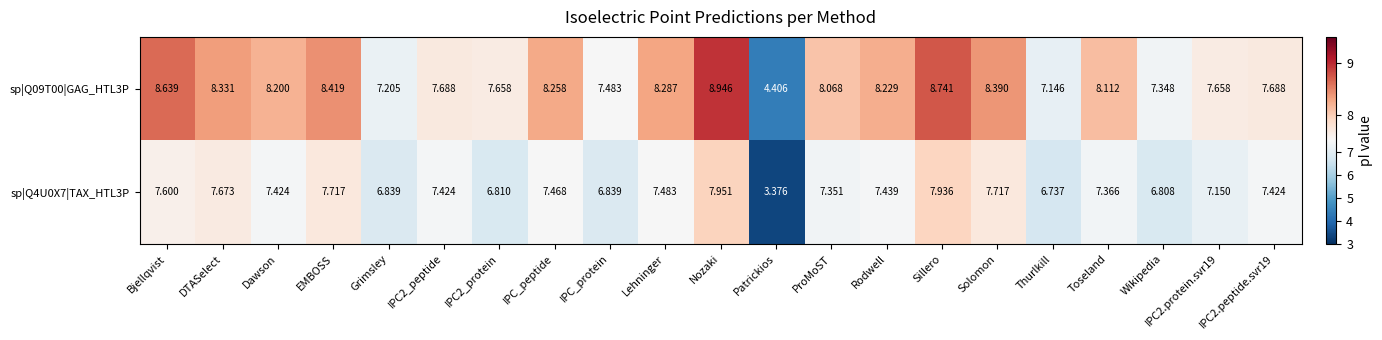

Which label corresponds to the smallest value in the chart?

Patrickios